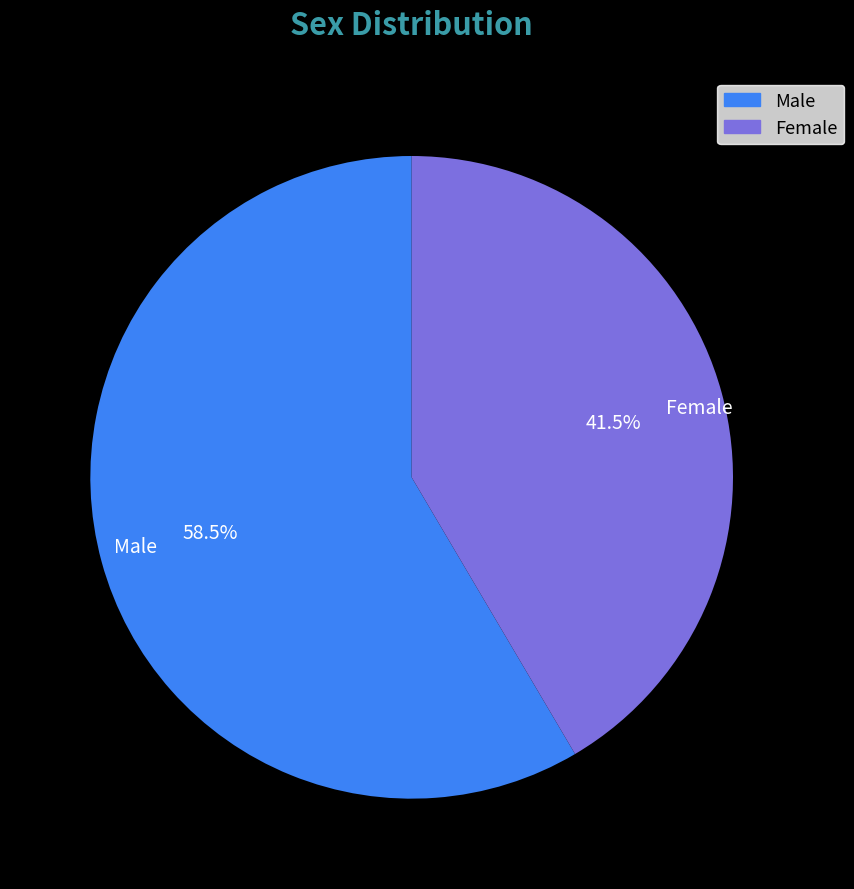

Approximately how many times larger is the value at Male compared to Female?

1.4